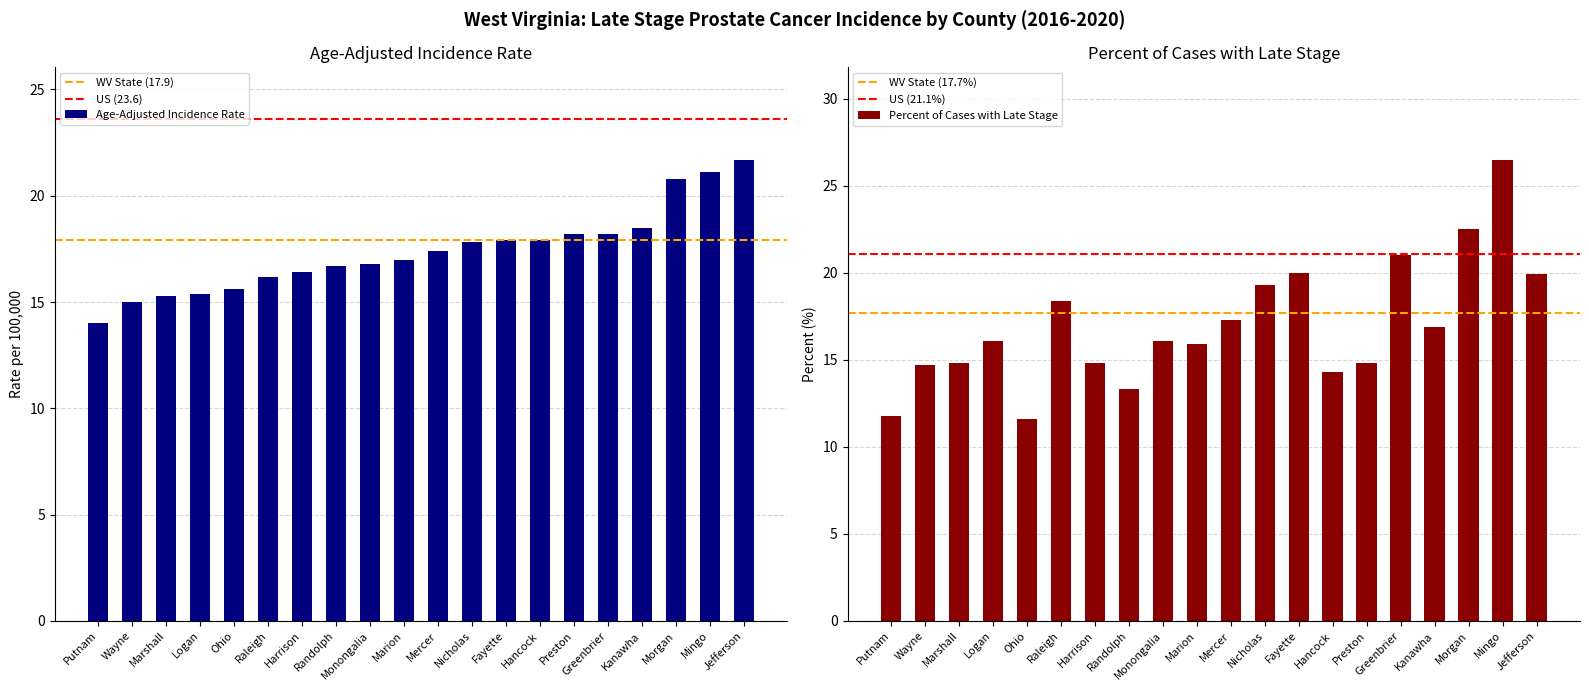

Are the bars horizontal?

No